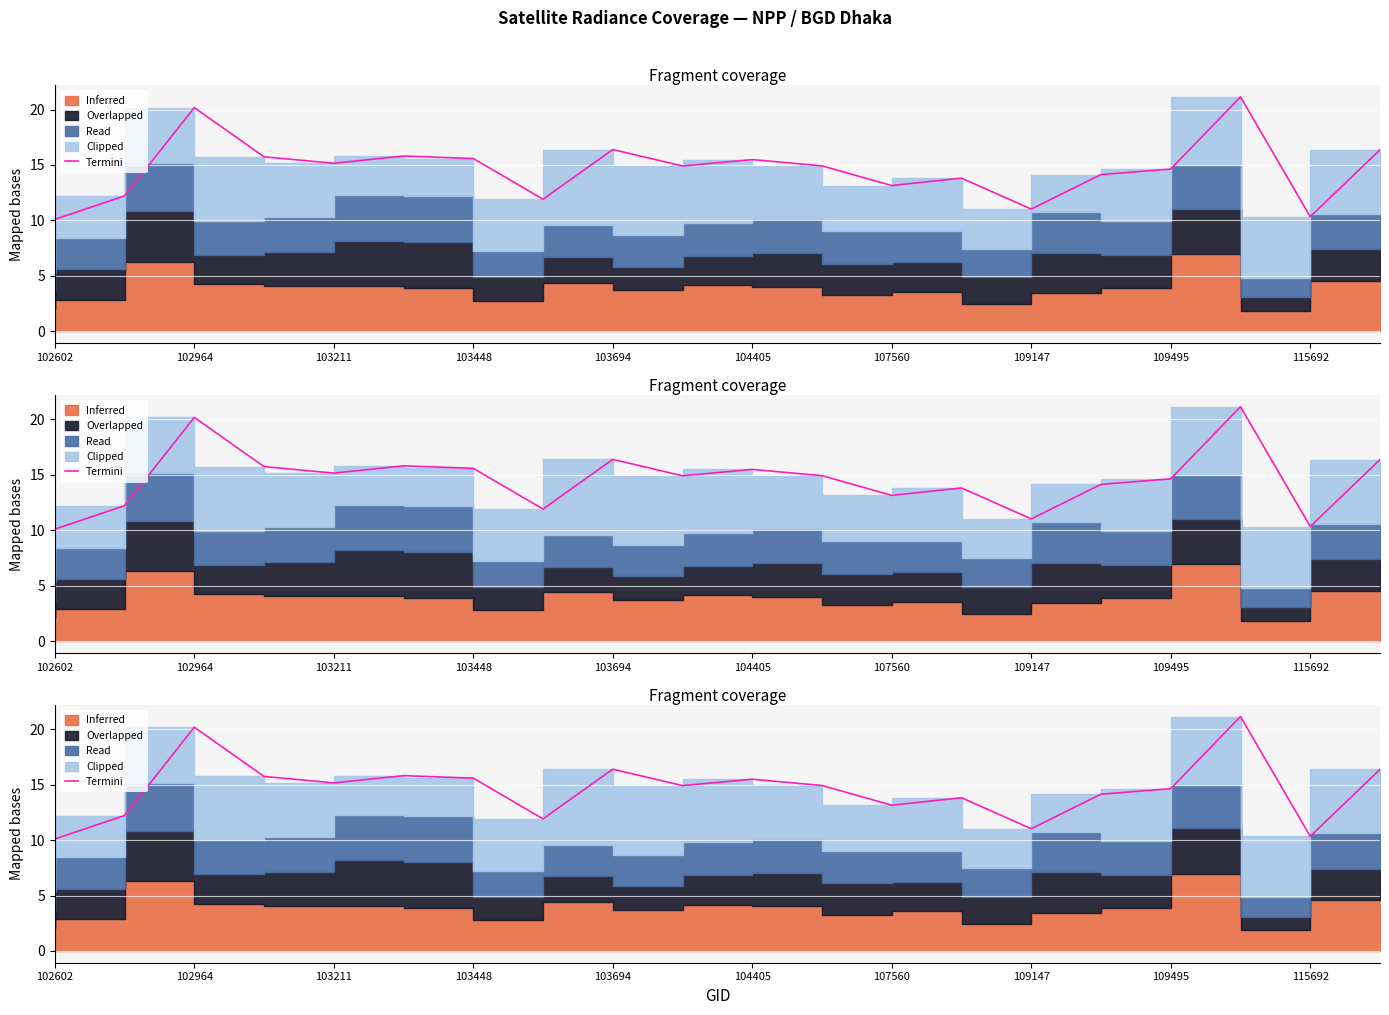

What is the difference between the maximum and minimum values?

11.0